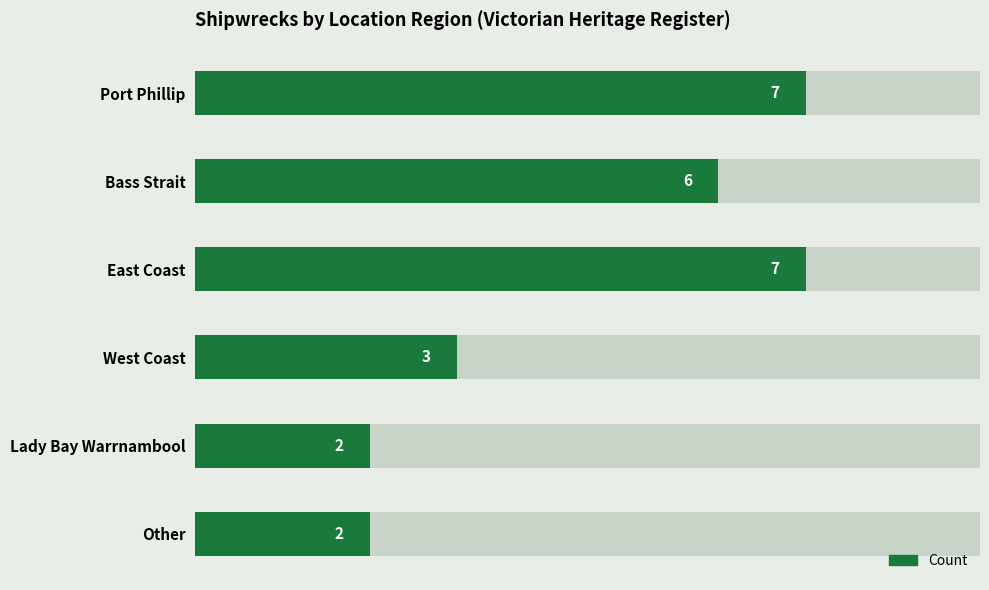

What is the difference between the maximum and minimum values?

5